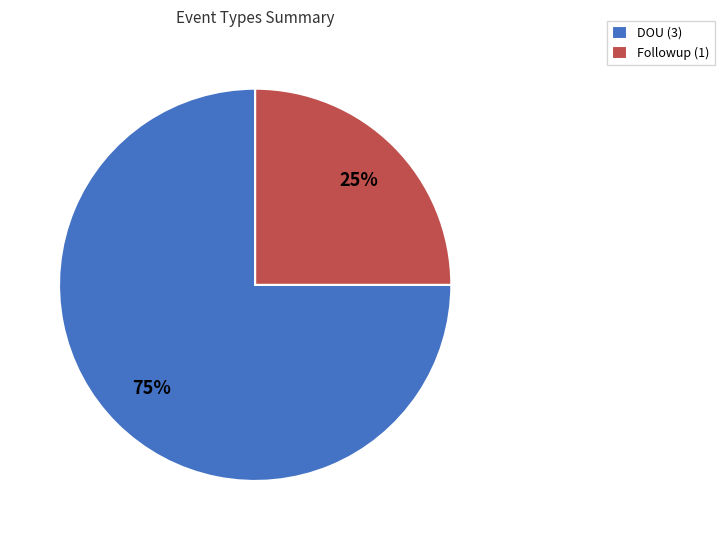

Is there any slice that represents more than half of the pie?

Yes